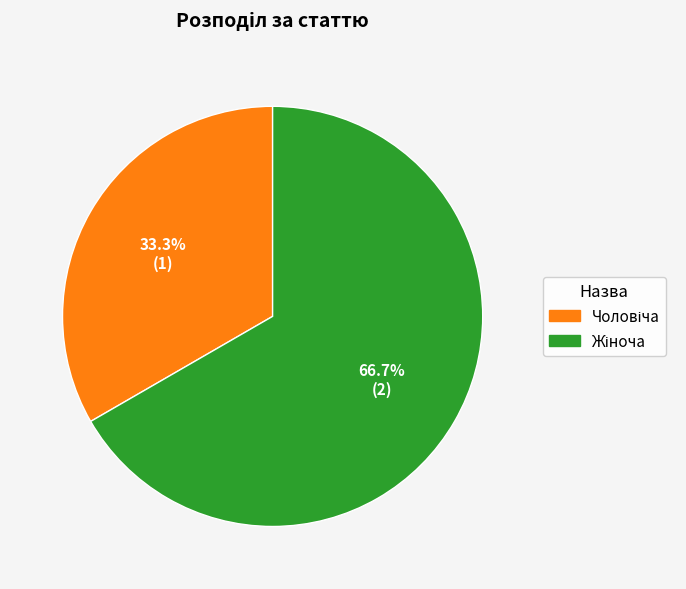

How many segments does this pie chart have?

2